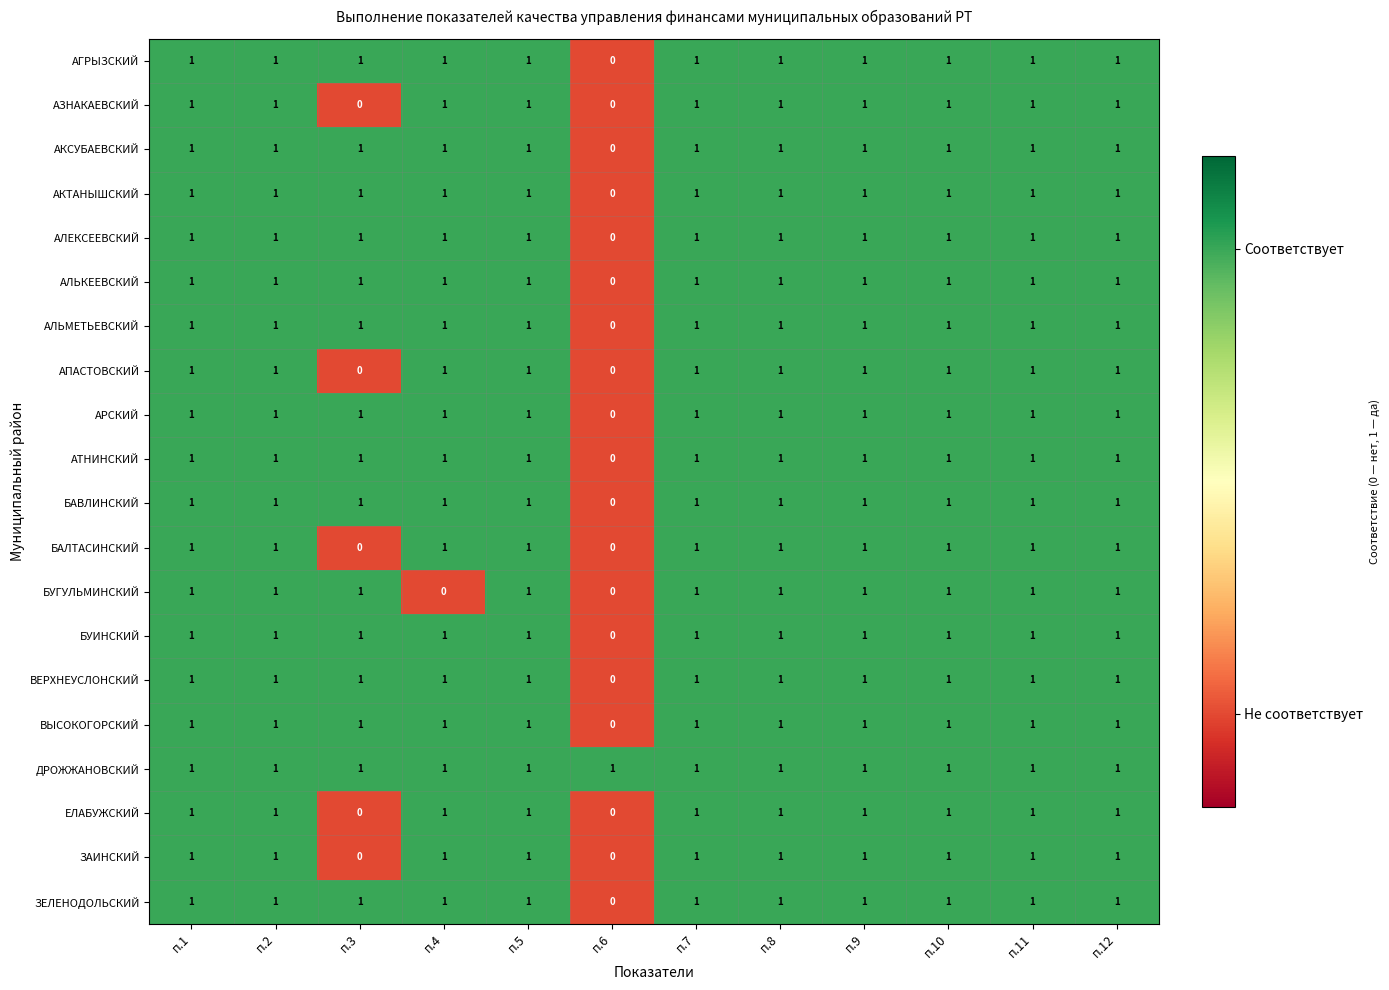

At how many categories does at least one series exceed 0?

12